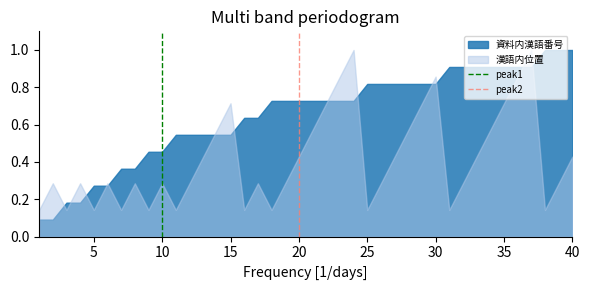

How many values in peak1 are above zero?

1